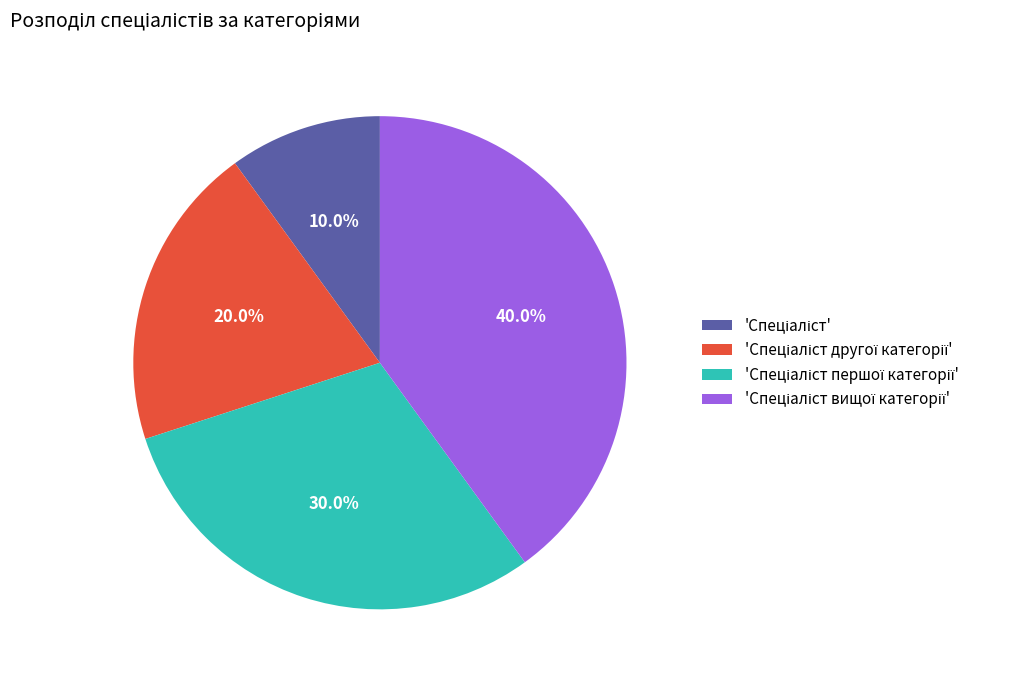

Is there any slice that represents more than half of the pie?

No